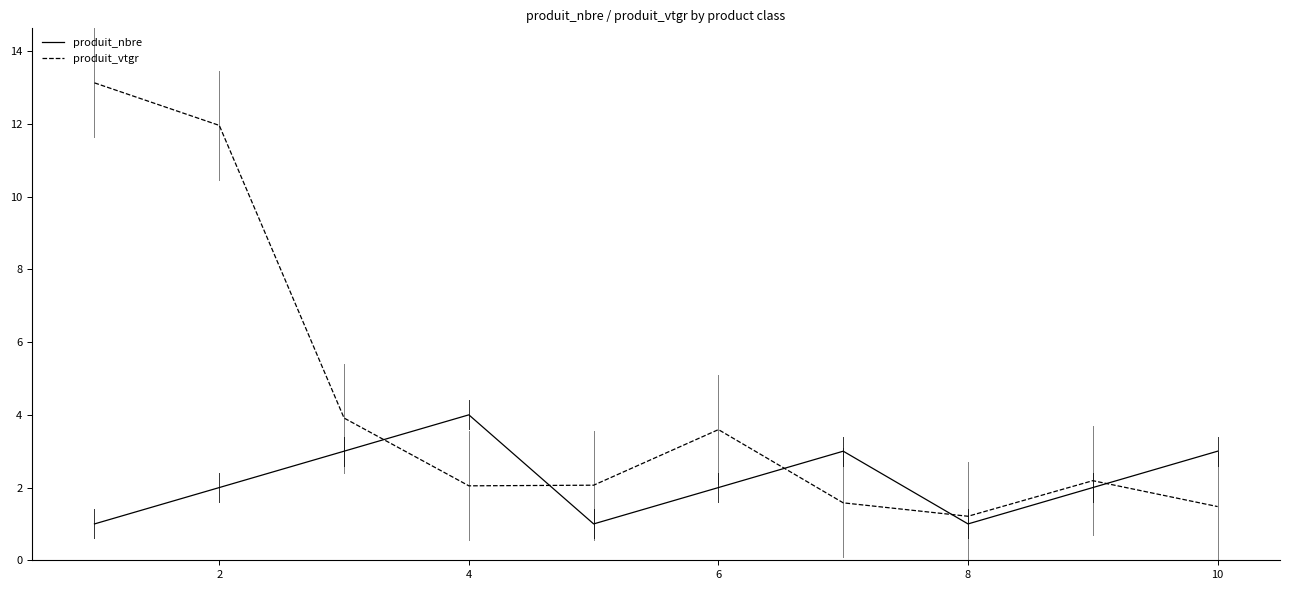

Which series has the widest spread of values?

produit_vtgr